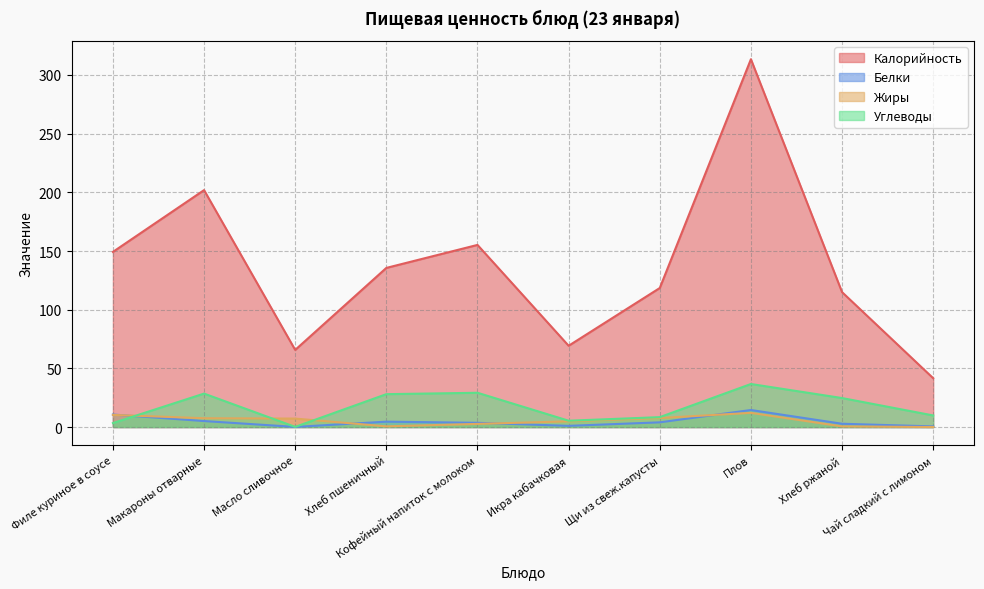

Reading left to right, extract all data points from this chart.

Калорийность: Филе куриное в соусе=149.2	Макароны отварные=201.9	Масло сливочное=65.7	Хлеб пшеничный=135.6	Кофейный напиток с молоком=155.2	Икра кабачковая=69.3	Щи из свеж.капусты=118.5	Плов=313.4	Хлеб ржаной=115.0	Чай сладкий с лимоном=41.6
Белки: Филе куриное в соусе=10.7	Макароны отварные=5.1	Масло сливочное=0.1	Хлеб пшеничный=4.6	Кофейный напиток с молоком=3.6	Икра кабачковая=1.0	Щи из свеж.капусты=4.0	Плов=14.5	Хлеб ржаной=2.8	Чай сладкий с лимоном=0.5
Жиры: Филе куриное в соусе=10.3	Макароны отварные=7.5	Масло сливочное=7.2	Хлеб пшеничный=0.6	Кофейный напиток с молоком=2.7	Икра кабачковая=4.8	Щи из свеж.капусты=7.7	Плов=12.1	Хлеб ржаной=0.6	Чай сладкий с лимоном=0.0
Углеводы: Филе куриное в соусе=3.4	Макароны отварные=28.5	Масло сливочное=0.1	Хлеб пшеничный=28.0	Кофейный напиток с молоком=29.2	Икра кабачковая=5.4	Щи из свеж.капусты=8.4	Плов=36.7	Хлеб ржаной=24.7	Чай сладкий с лимоном=9.9